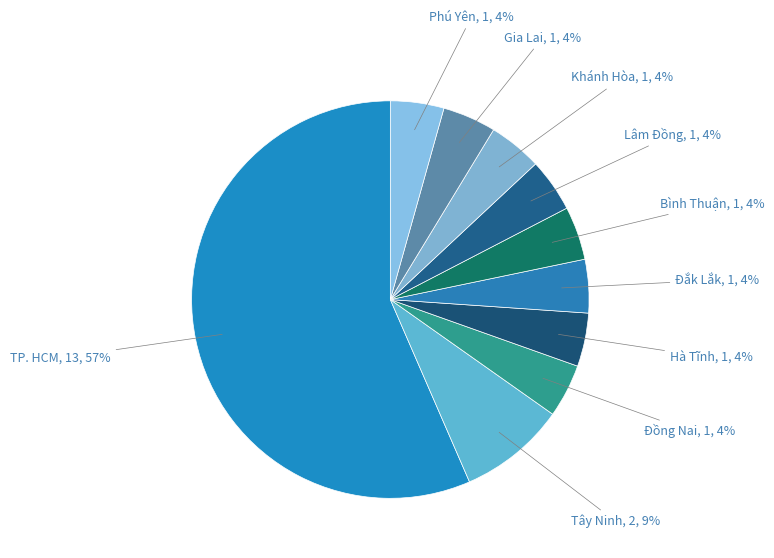

How many segments does this pie chart have?

10